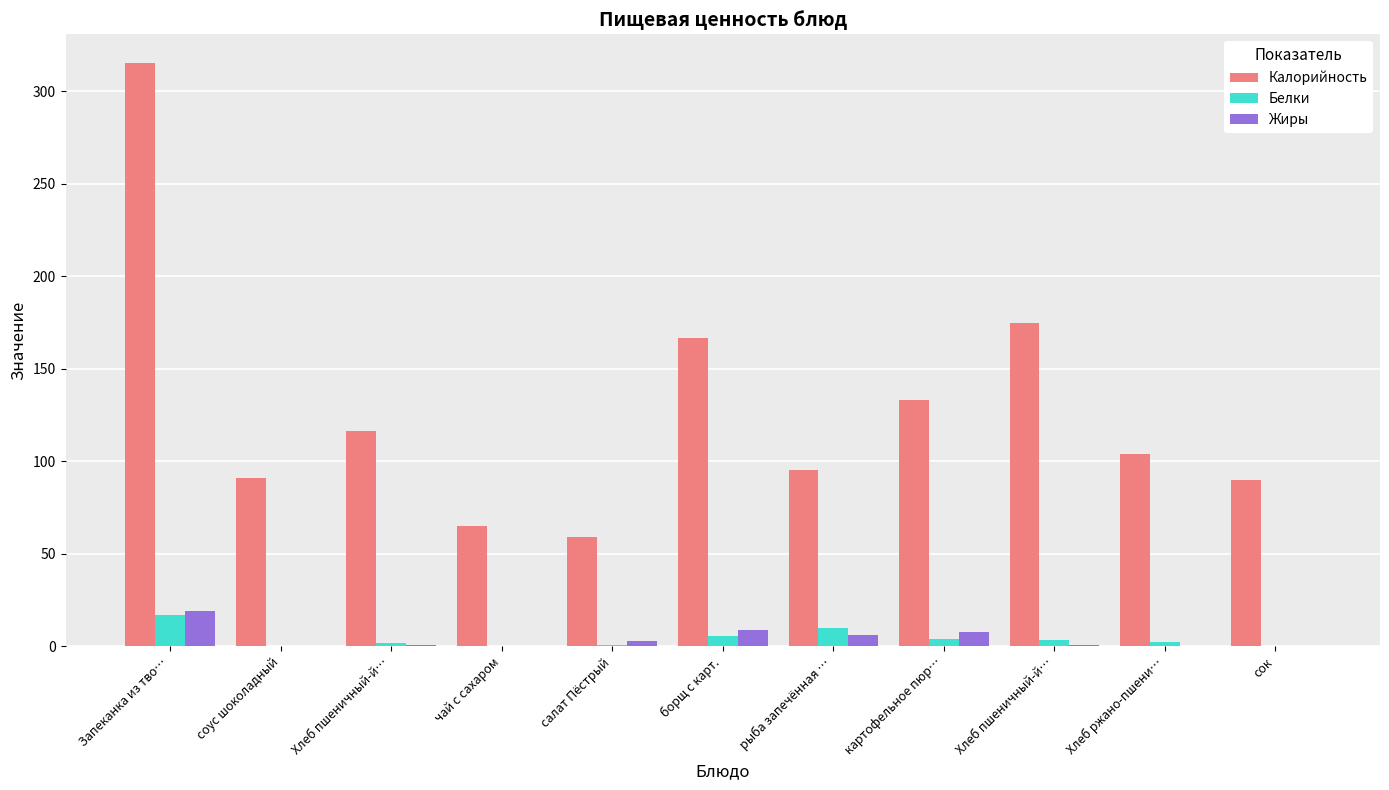

How many data points does each series have?

11